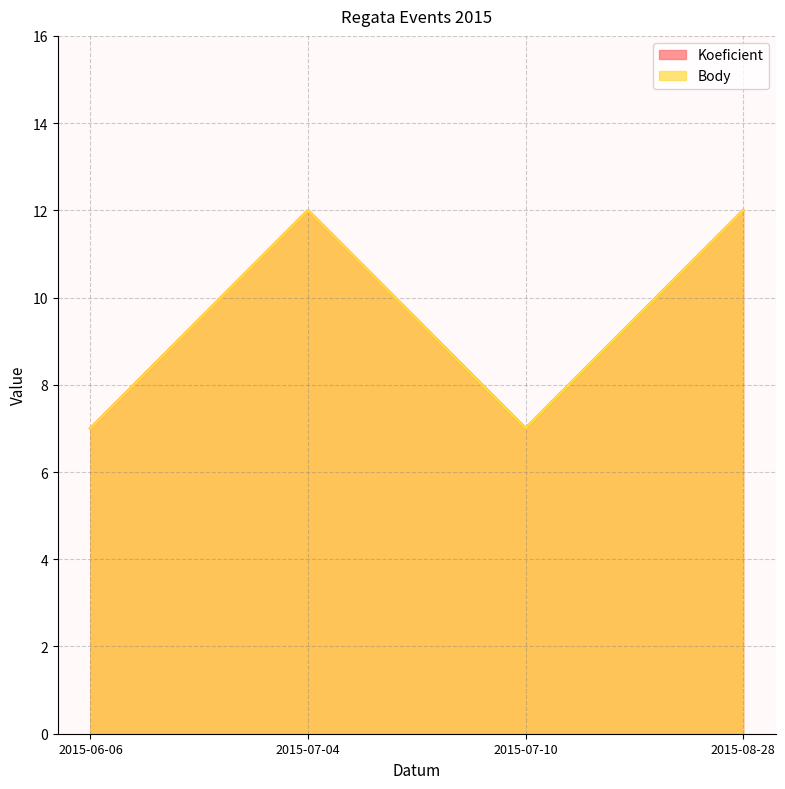

Reading left to right, what are all the values shown in this chart?

Koeficient: 7	12	7	12
Body: 7	12	7	12